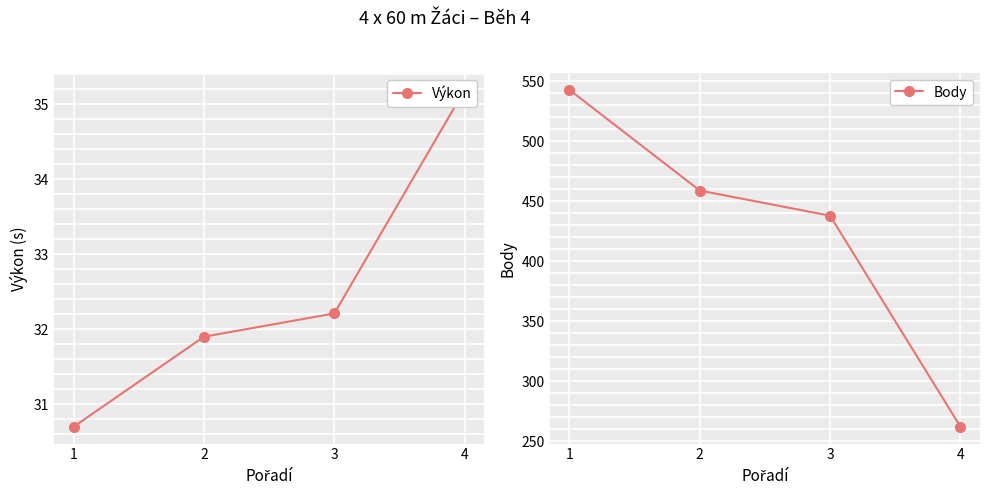

Which series has the widest spread of values?

Body